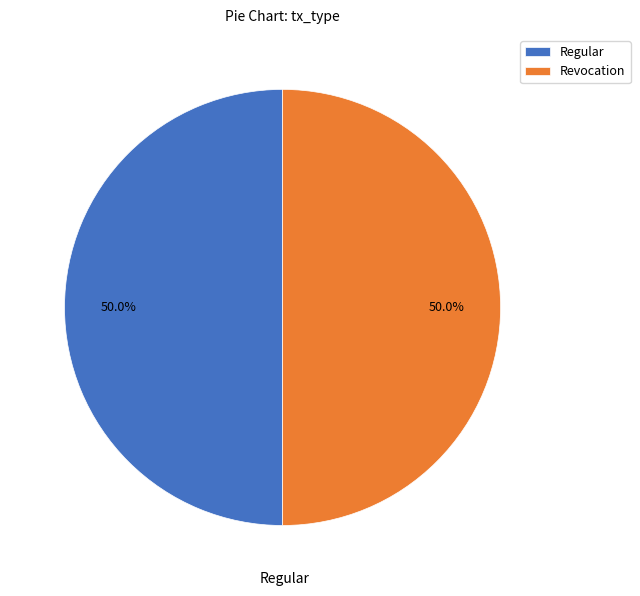

To the nearest percent, what is the combined percentage of Revocation and Regular?

100%